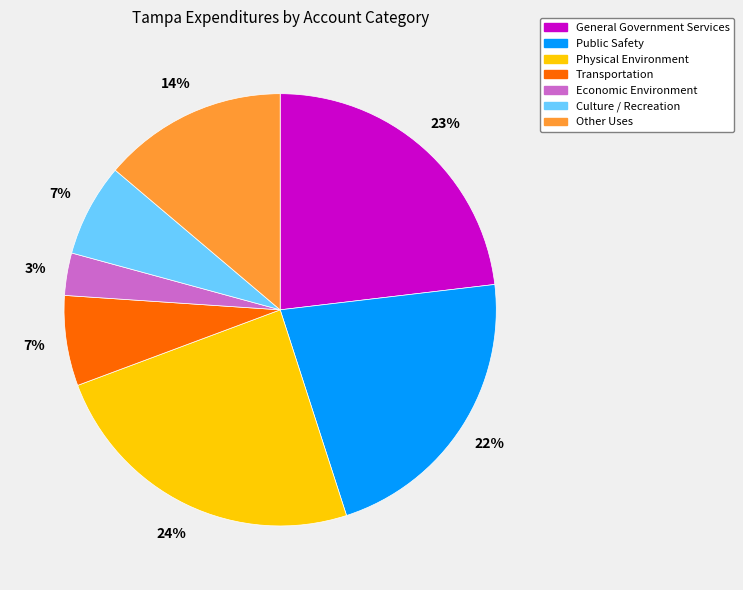

What is the ratio of the value at Physical Environment to the value at Public Safety?

1.1